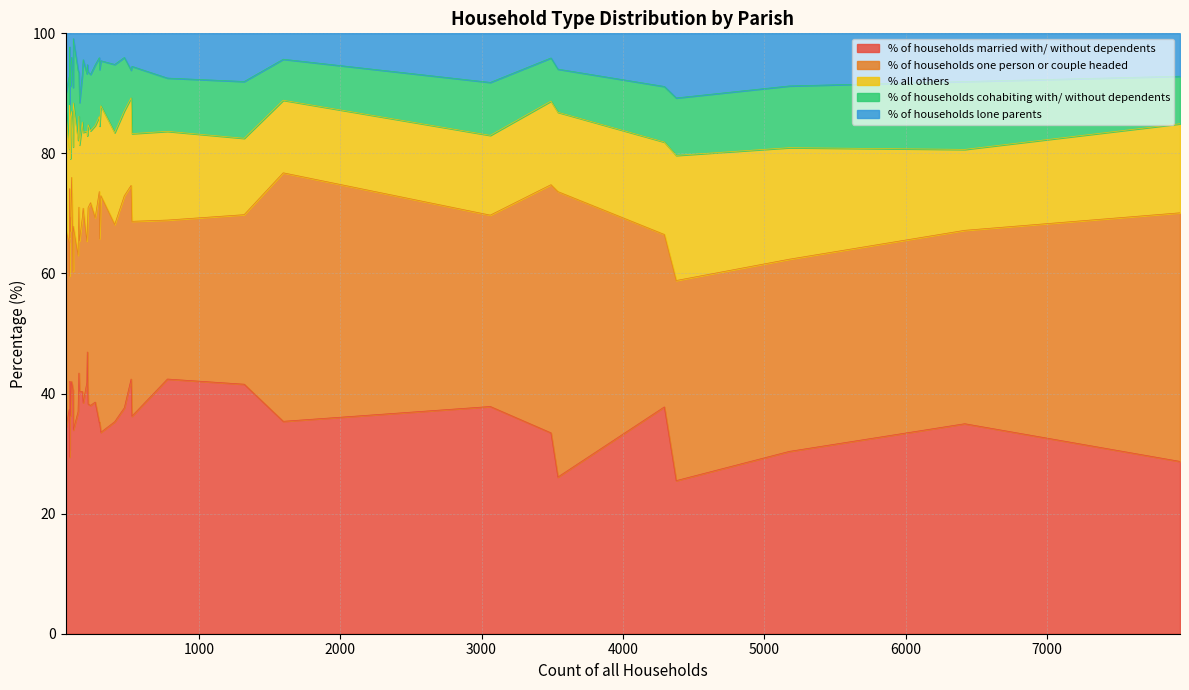

What is the average value of the % all others series?

15.5